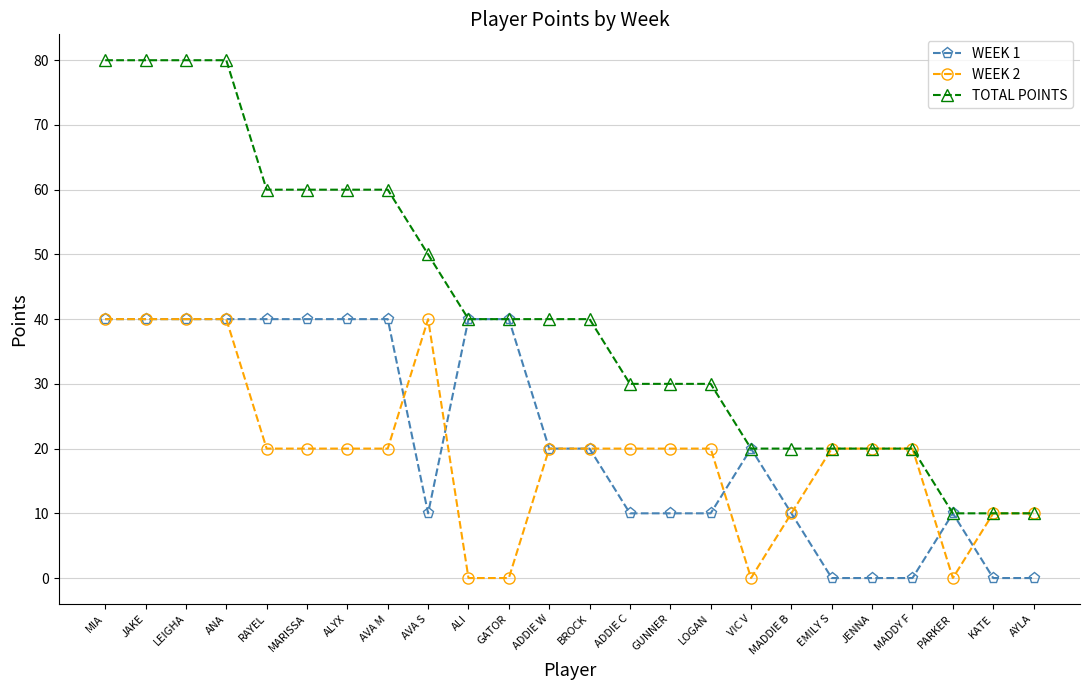

Between RAYEL and VIC V, which series saw the biggest shift?

TOTAL POINTS